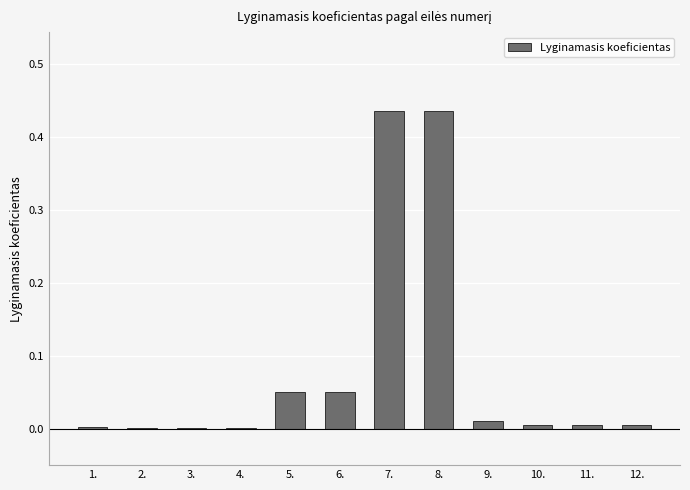

The chart shows a value of 0.0 at 9.. True or false?

True